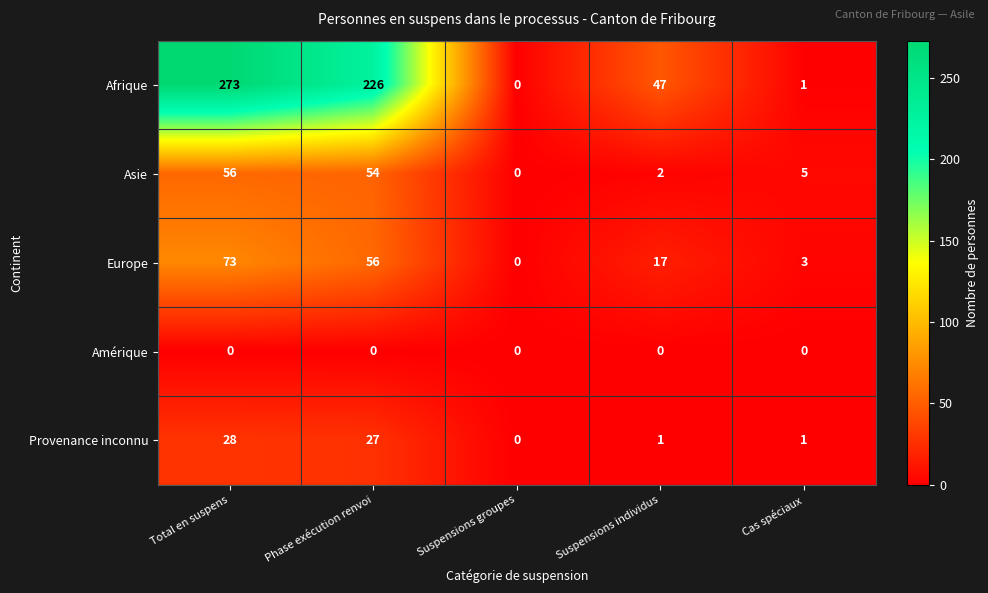

The value of Afrique at Suspensions individus is 47. True or false?

True